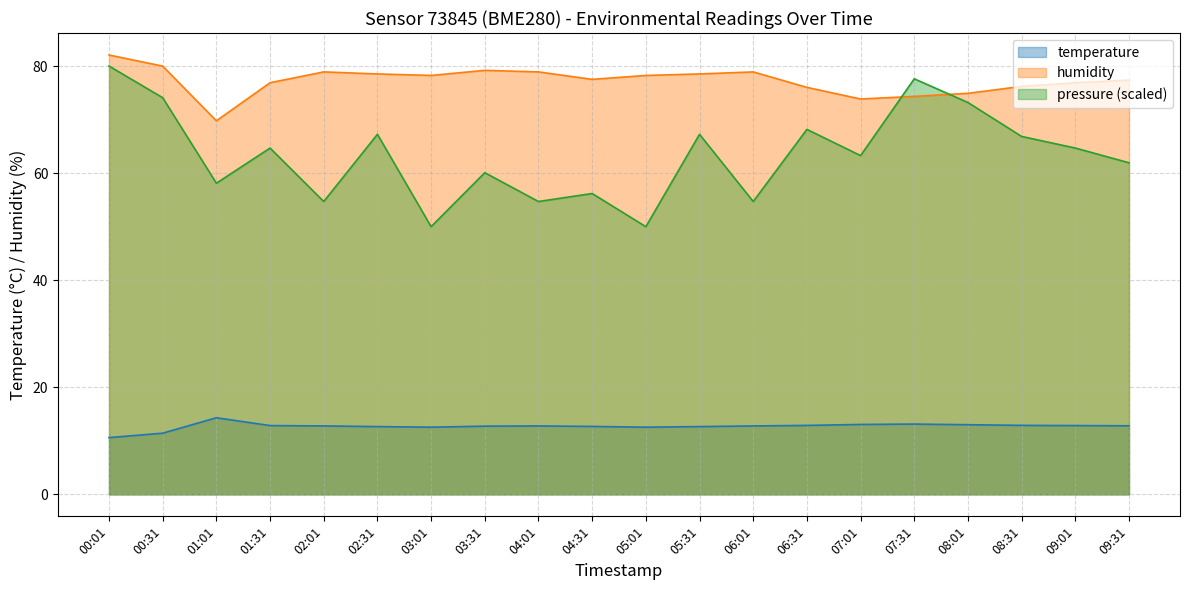

True or false: humidity and pressure_norm cross at least once.

True